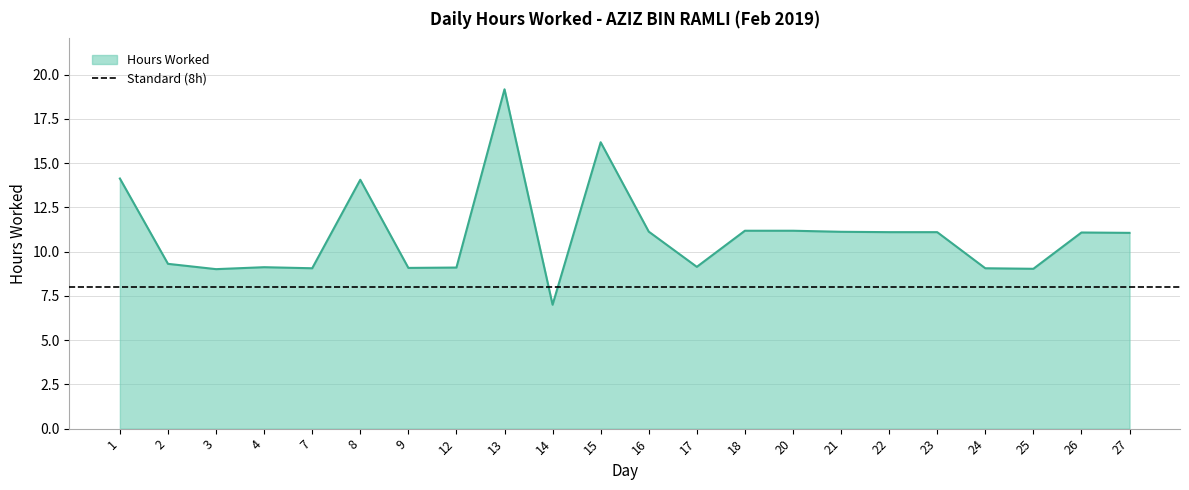

List the labels in order of value, largest first.

13, 15, 1, 8, 18, 20, 16, 21, 22, 23, 26, 27, 2, 17, 4, 12, 9, 7, 24, 25, 3, 14